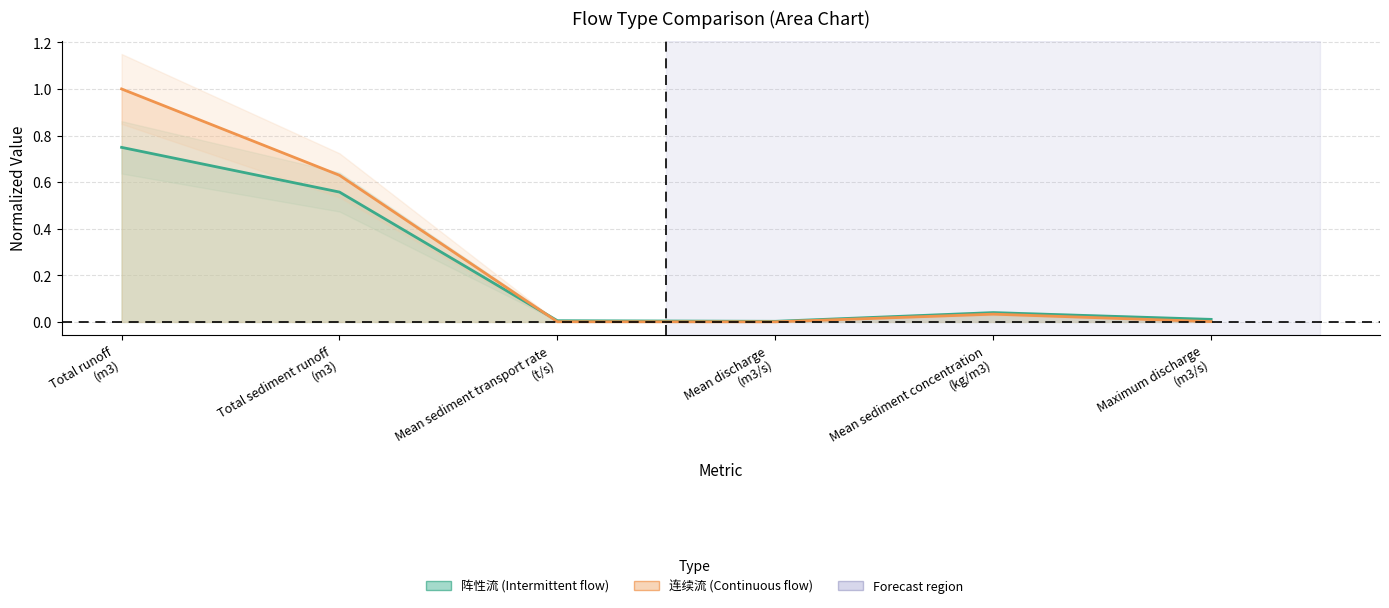

Where do 连续流 (Continuous flow) and 阵性流 (Intermittent flow) first cross each other?

Total sediment runoff (m3) and Mean sediment transport rate (t/s)